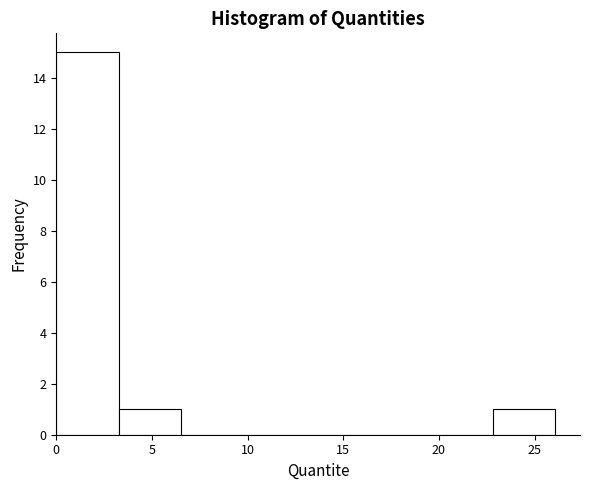

How tall is the bar that spans 3.5 to 6.5 on the x-axis? Neither the bar edges nor the heights are printed on the chart, so give them approximately, as read against the axes.

1